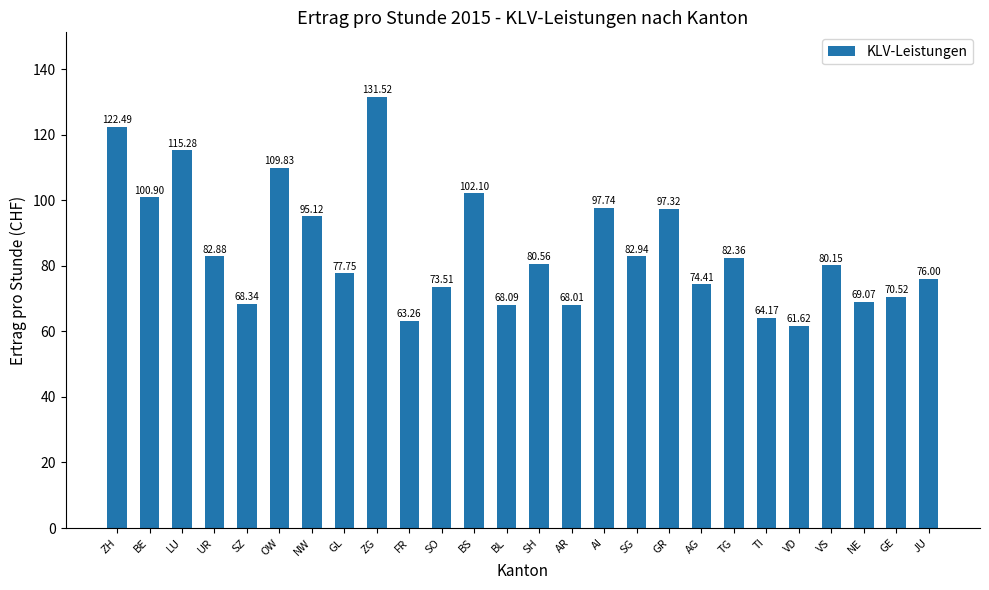

Approximately how many times larger is the value at FR compared to SG?

0.8